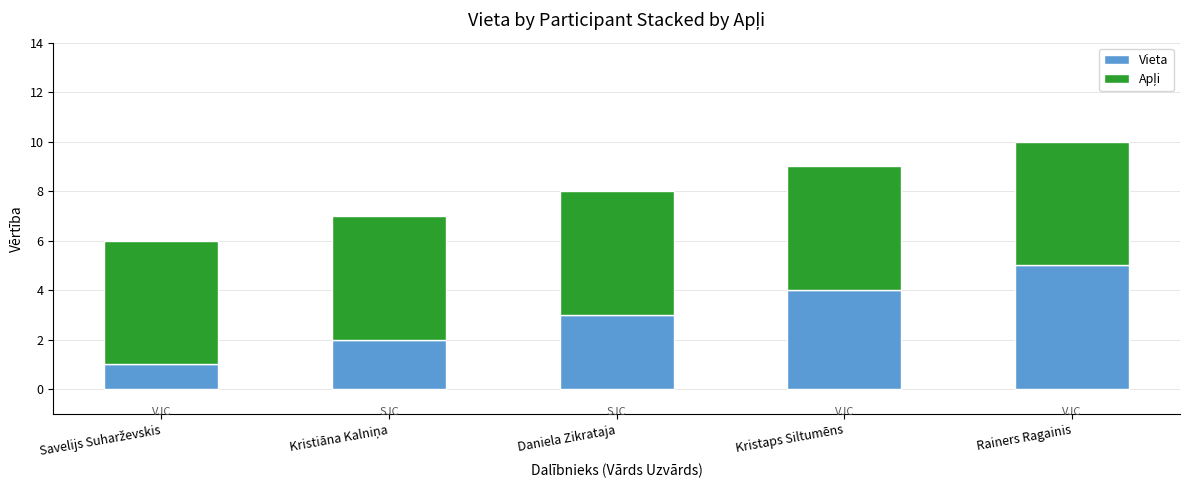

How many bars are there in total?

5